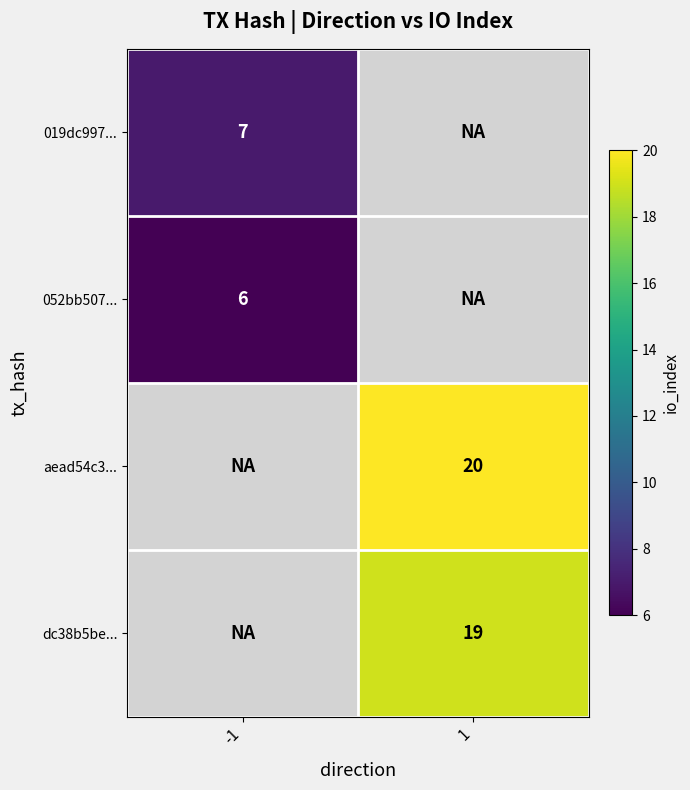

Is it true that 019dc997... equals 7 at -1?

True